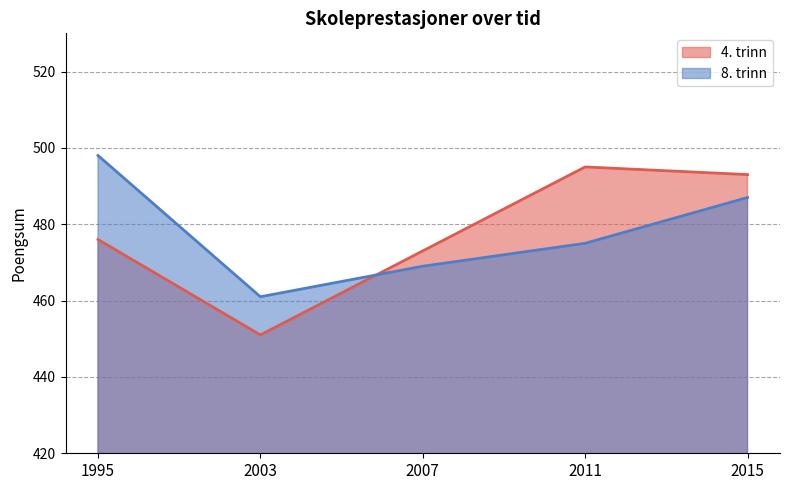

Is it true that 4. trinn equals 619 at 2003?

False